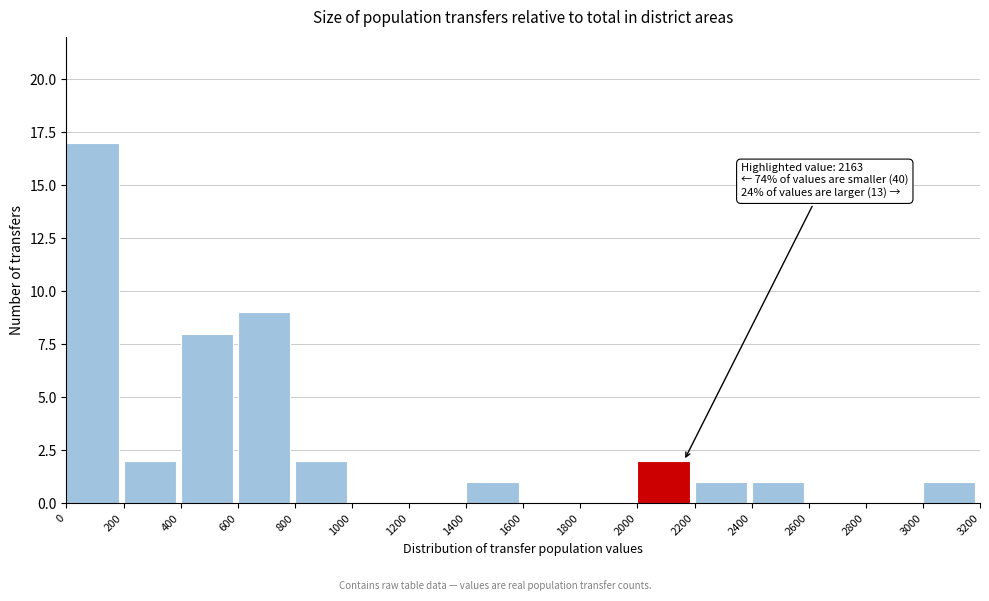

Which range on the x-axis has the tallest bar?

0 to 200